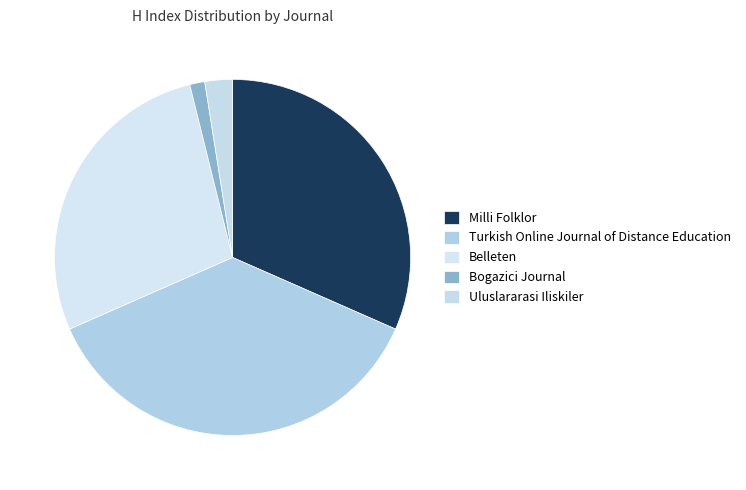

The Belleten slice represents 39% of the pie. True or false?

False